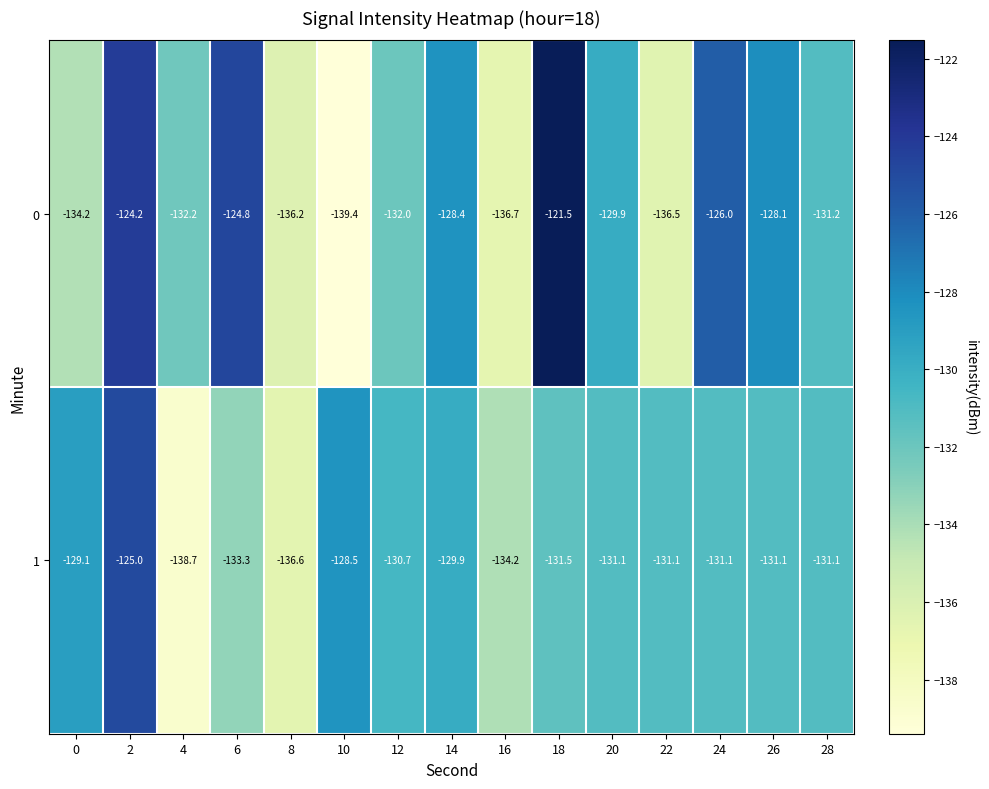

What is the average value of the 1 series?

-131.5